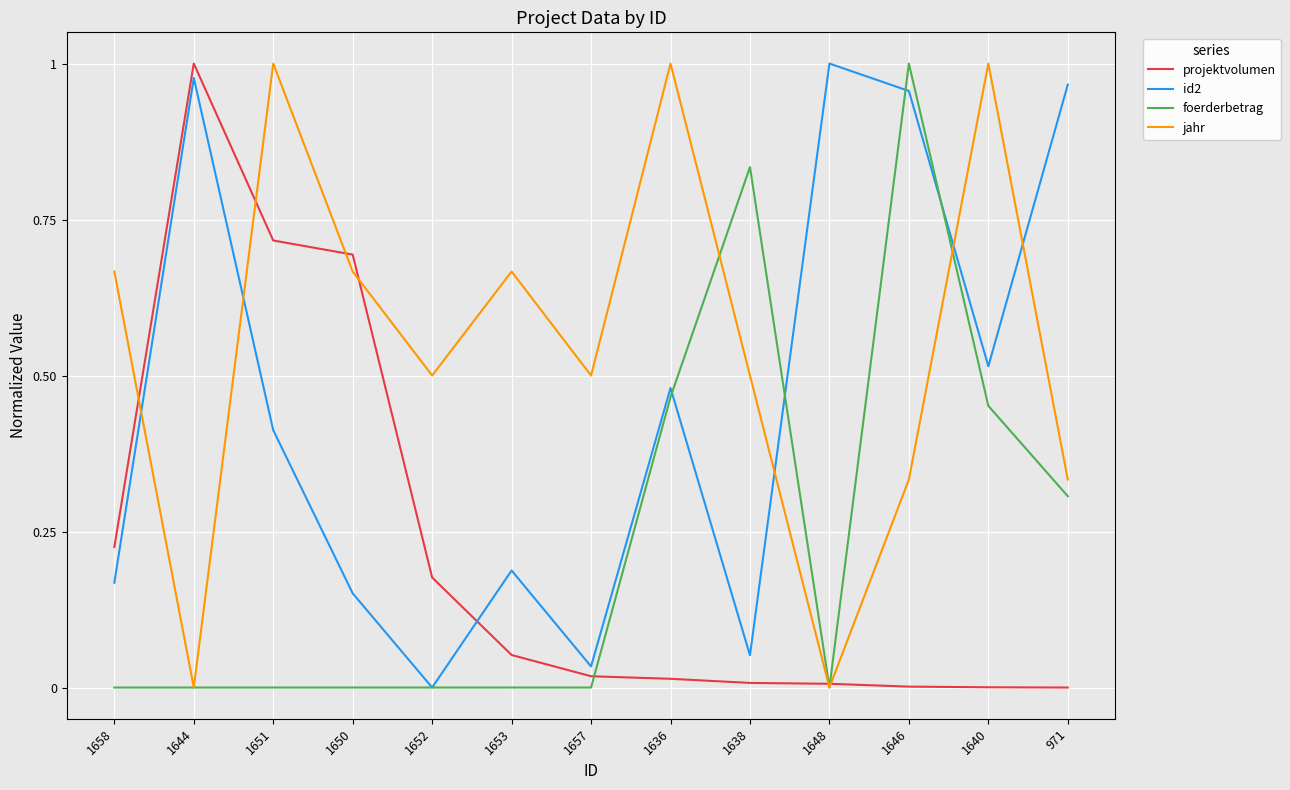

What is the total value across all series at 971?

1.6